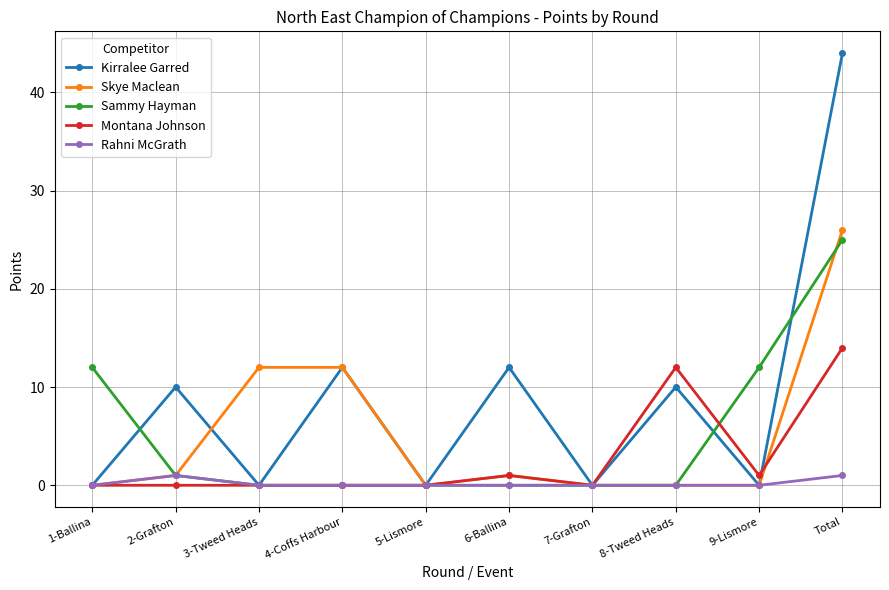

Count the number of data series in this chart.

5